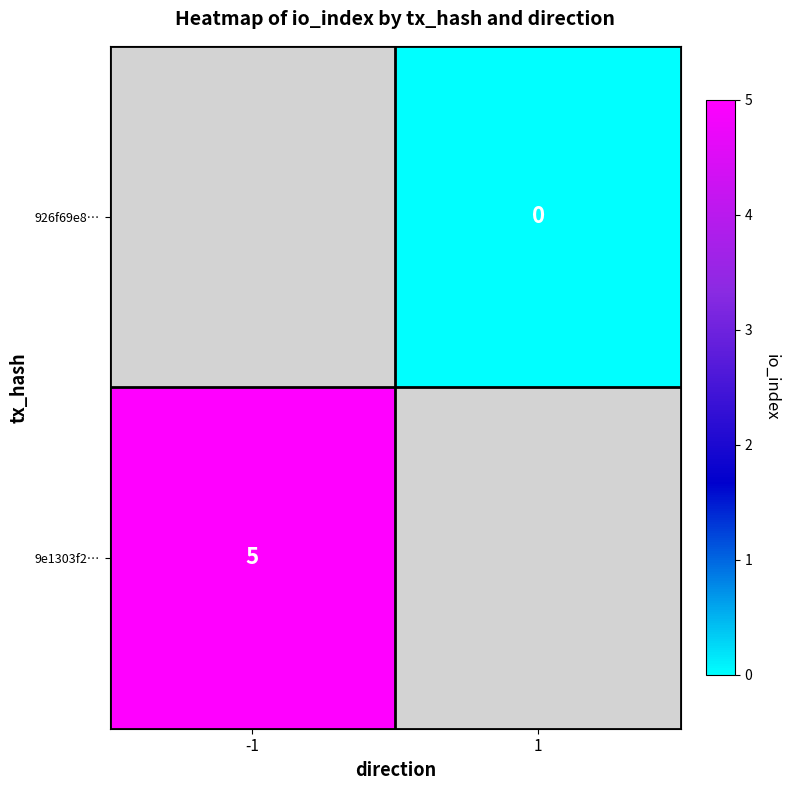

What is the maximum value shown in the chart?

5.0